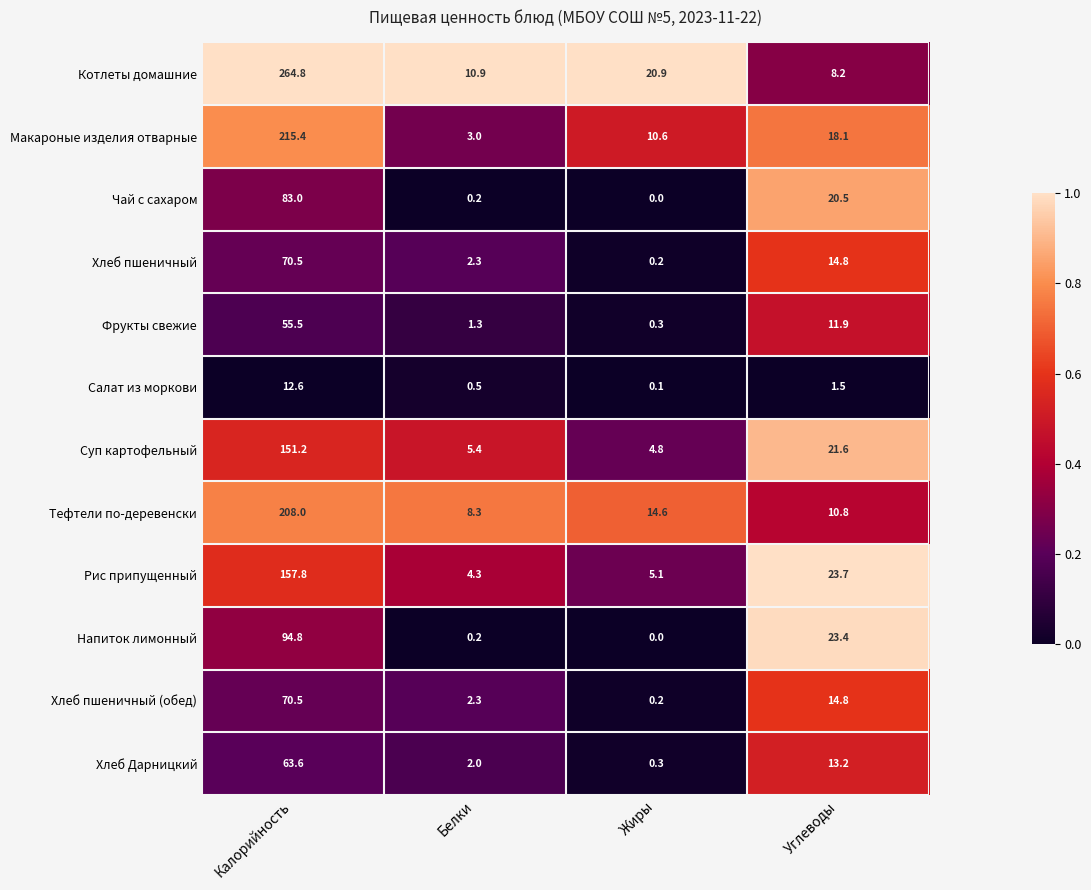

What value does the Хлеб Дарницкий series have at Калорийность?

63.6